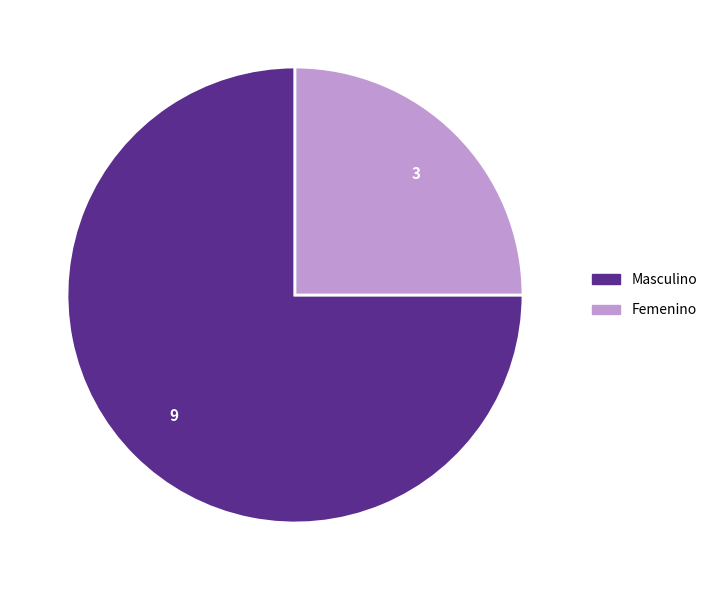

Count the number of slices in the pie.

2